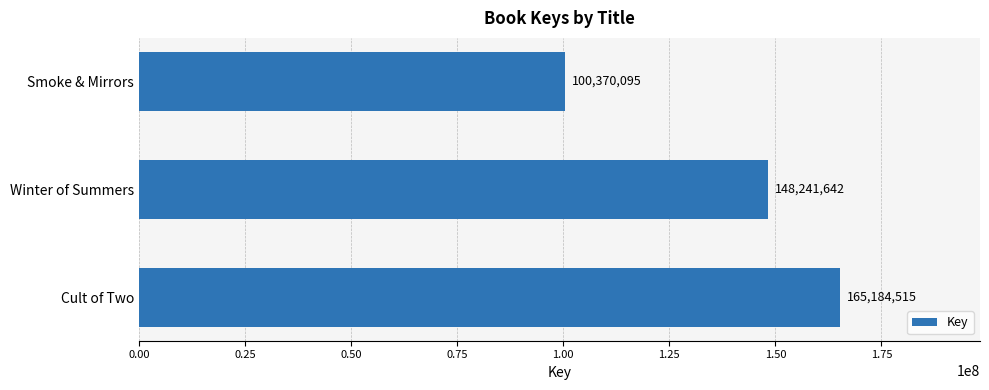

What is the minimum value shown in the chart?

100370095